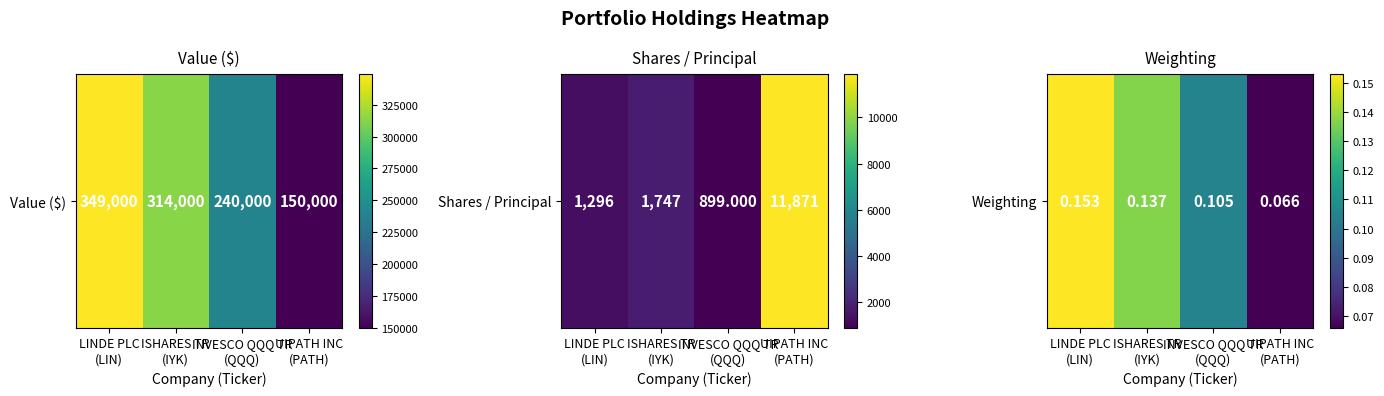

Rank the categories by value from highest to lowest.

LINDE PLC
(LIN), ISHARES TR
(IYK), INVESCO QQQ TR
(QQQ), UIPATH INC
(PATH)